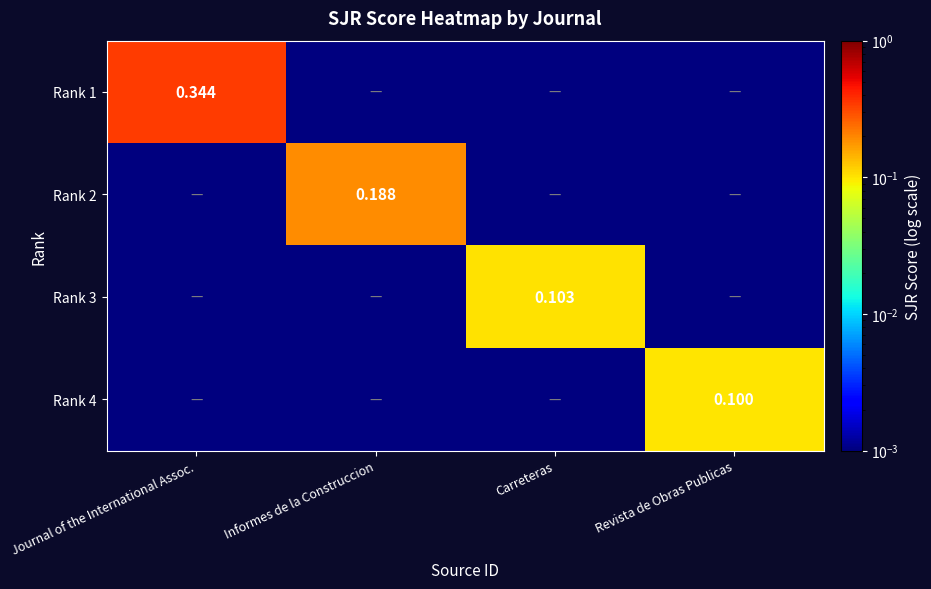

At how many categories does at least one series exceed 0?

4